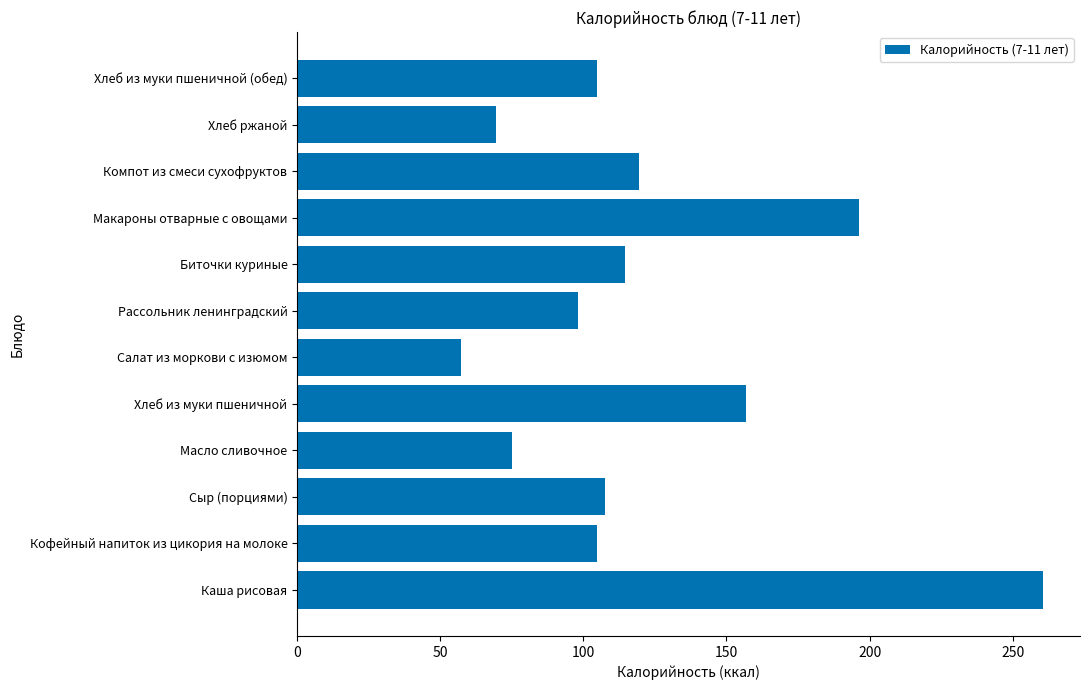

What is the approximate value at Хлеб из муки пшеничной?

157.0